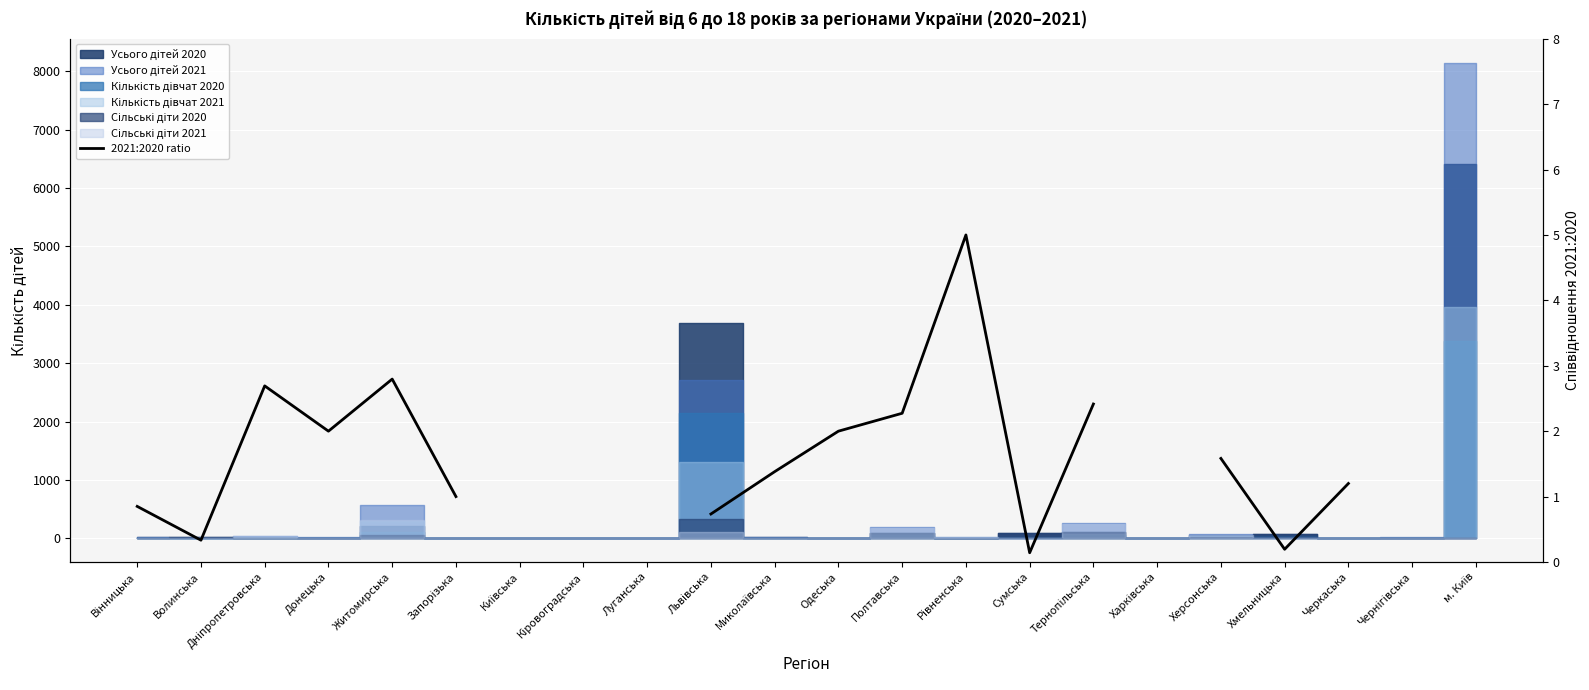

How many interior local peaks (higher than both neighbors) does the data have?

3